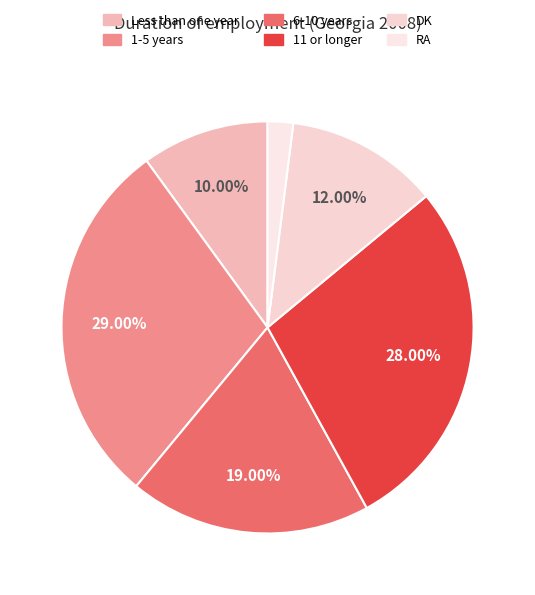

How many segments does this pie chart have?

6